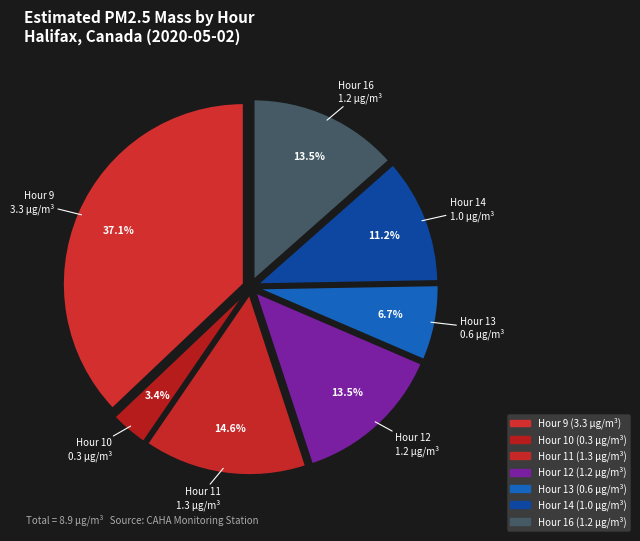

Count the number of slices in the pie.

7